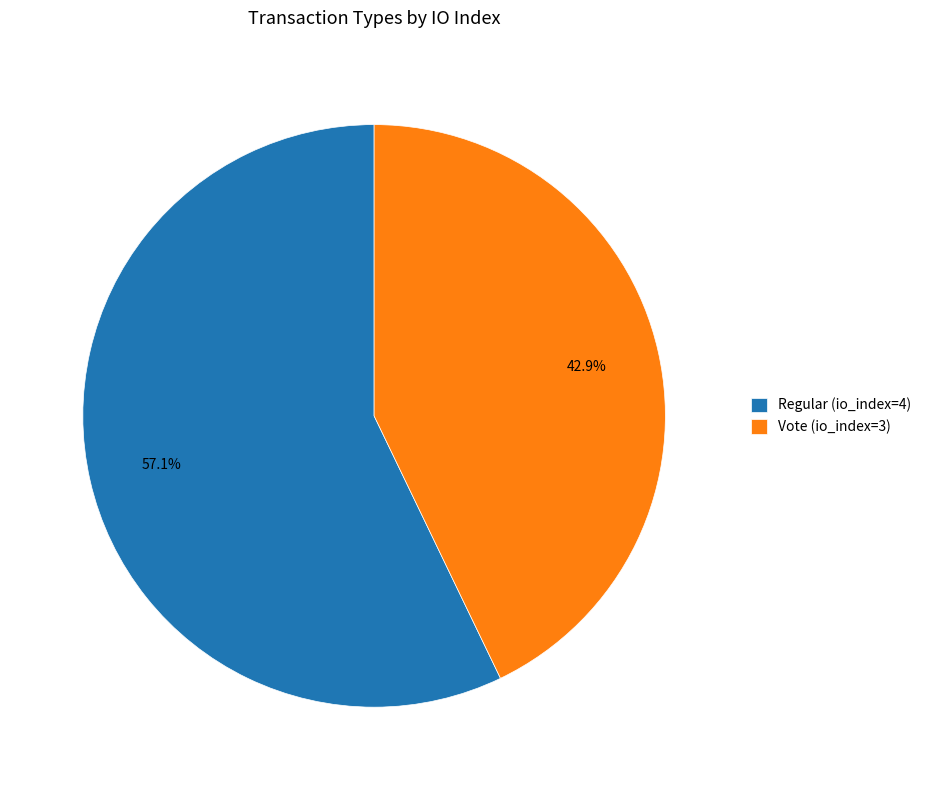

Approximately how many times larger is the value at Regular (io_index=4) compared to Vote (io_index=3)?

1.3